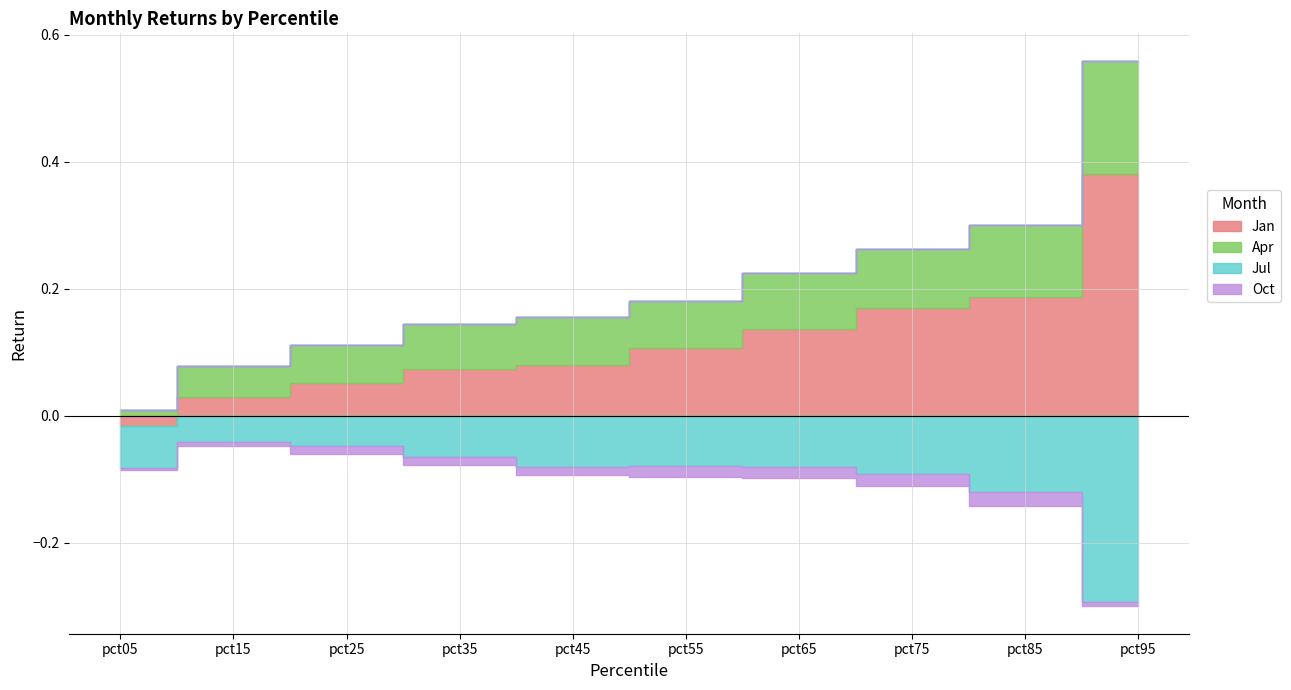

How many series are shown in this chart?

4